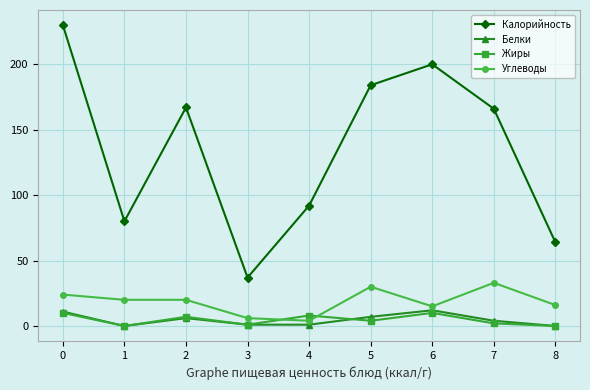

True or false: Жиры and Белки intersect in this chart.

True